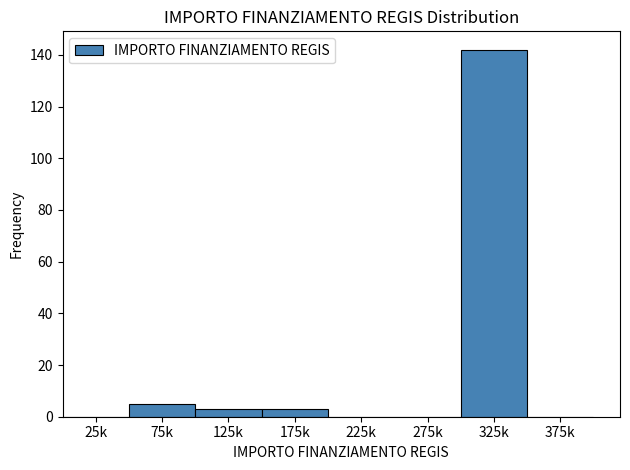

Reading left to right, list all the values displayed in this chart.

25k=0	75k=5	125k=3	175k=3	225k=0	275k=0	325k=142	375k=0